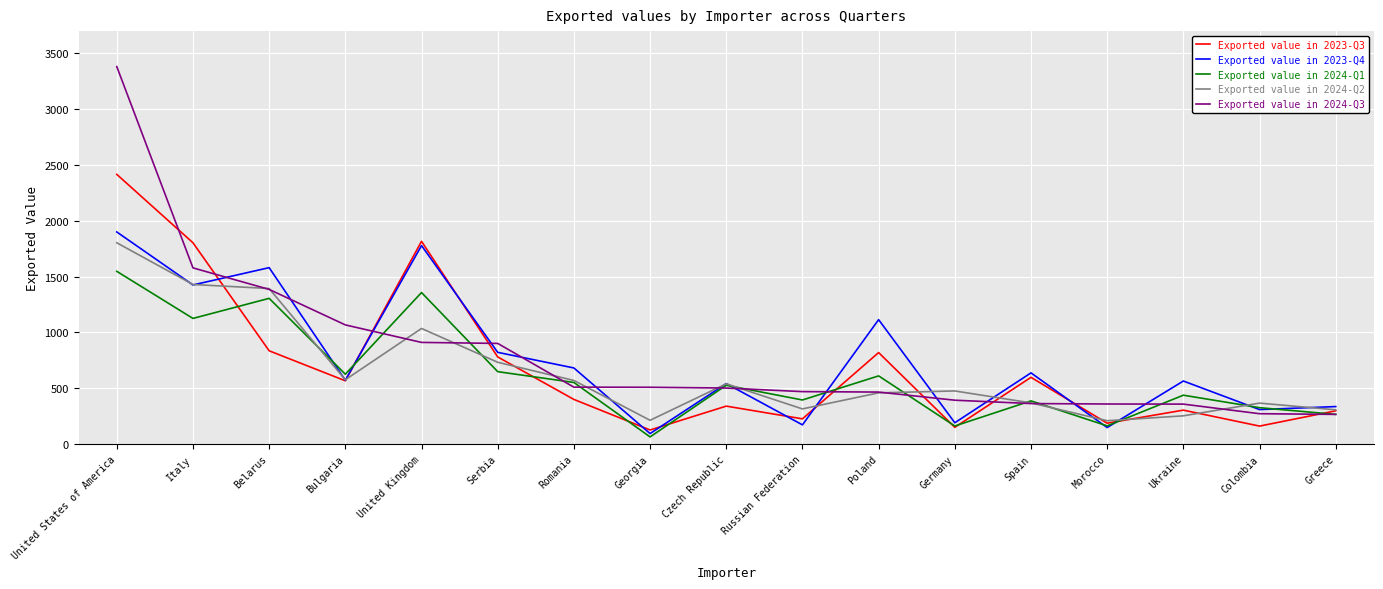

What is the sum of all Exported value in 2023-Q3 values?

11815